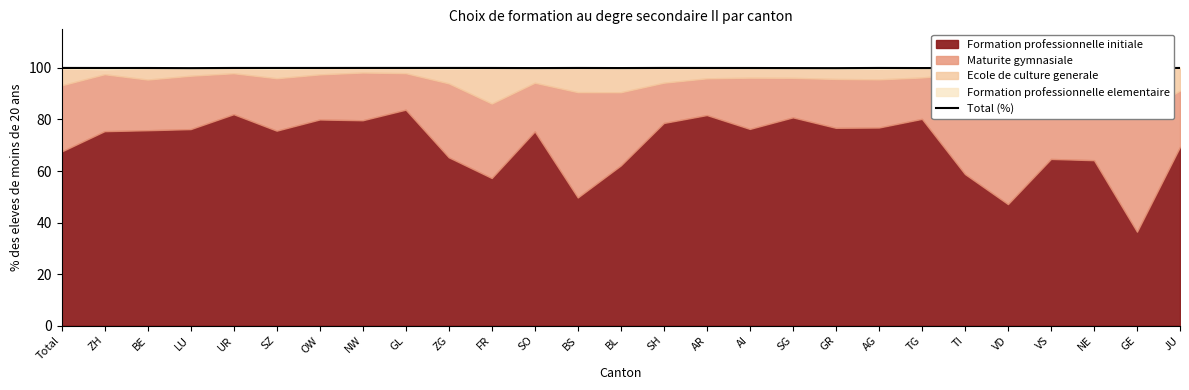

Reading left to right, what are all the values shown in this chart?

Total=100.0	ZH=100.0	BE=100.0	LU=99.9	UR=100.0	SZ=100.0	OW=100.0	NW=100.0	GL=100.0	ZG=100.0	FR=100.0	SO=100.0	BS=100.0	BL=100.0	SH=100.0	AR=100.0	AI=100.0	SG=100.0	GR=99.9	AG=100.0	TG=100.0	TI=100.0	VD=100.0	VS=100.0	NE=100.0	GE=100.0	JU=100.0